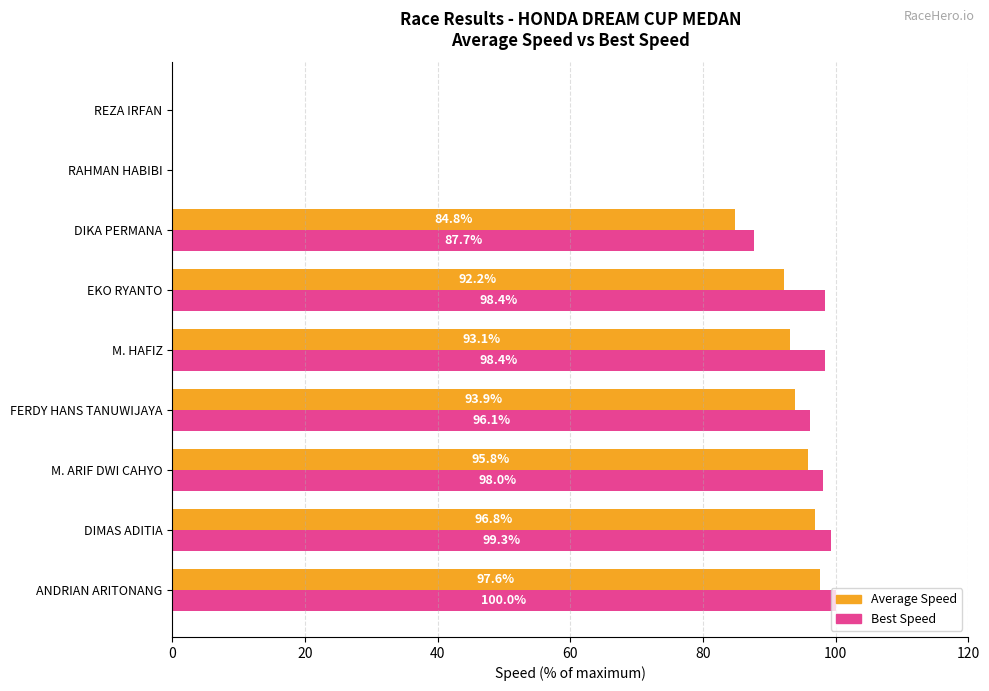

What are all the series names shown in the legend?

Average Speed, Best Speed